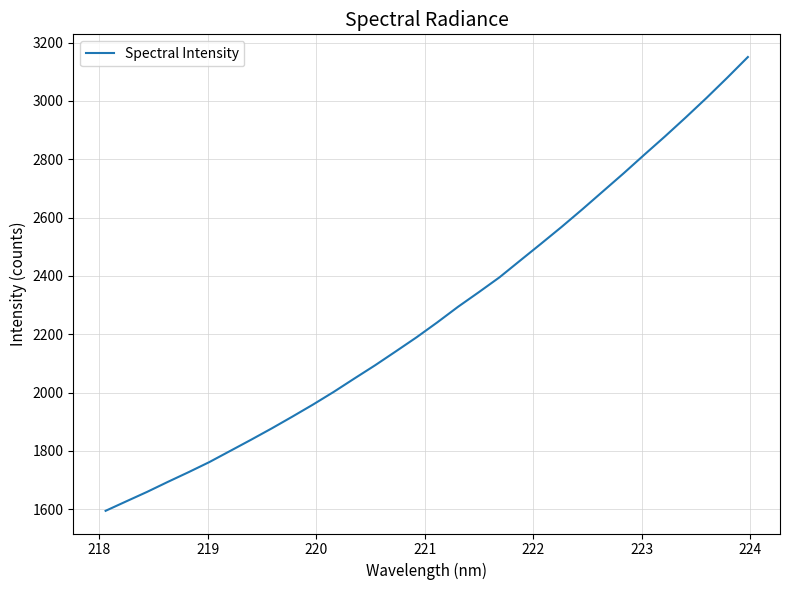

What is the greatest value displayed?

3150.6